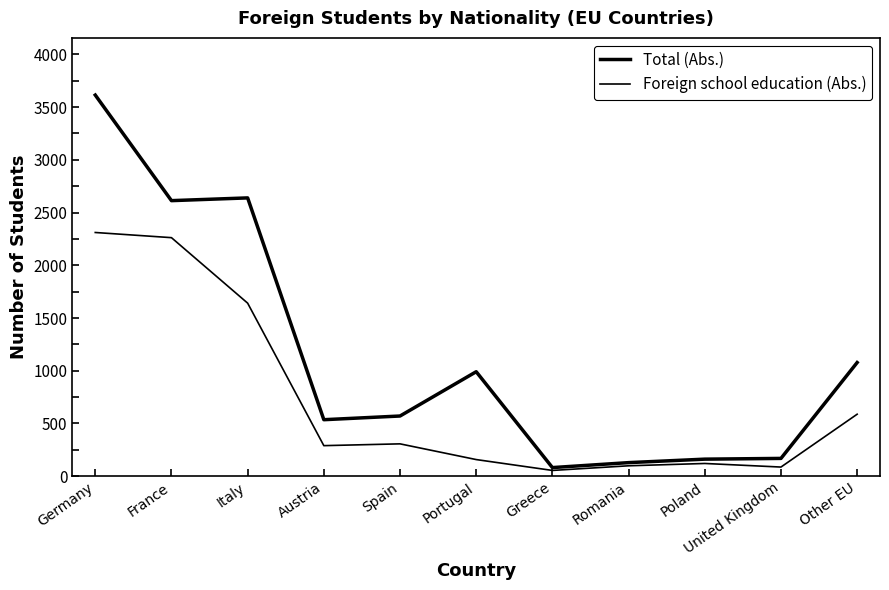

Is this an area chart (filled region under the line)?

No